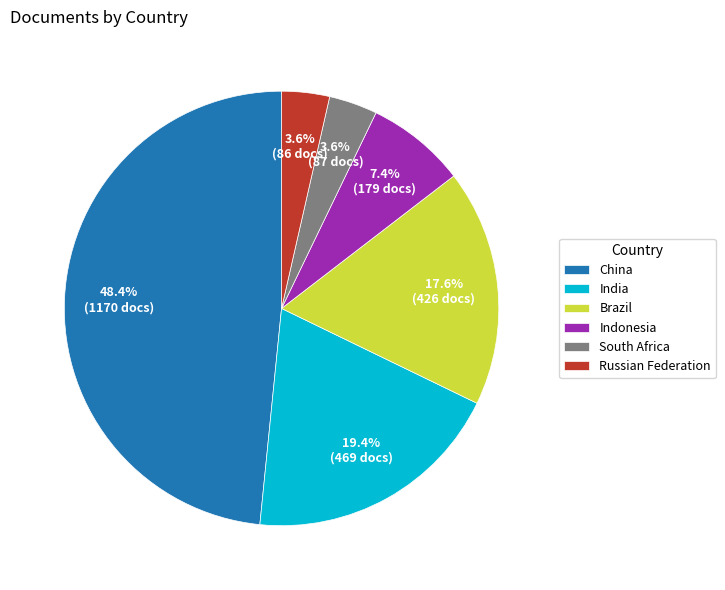

Which category has the biggest portion of the pie?

China